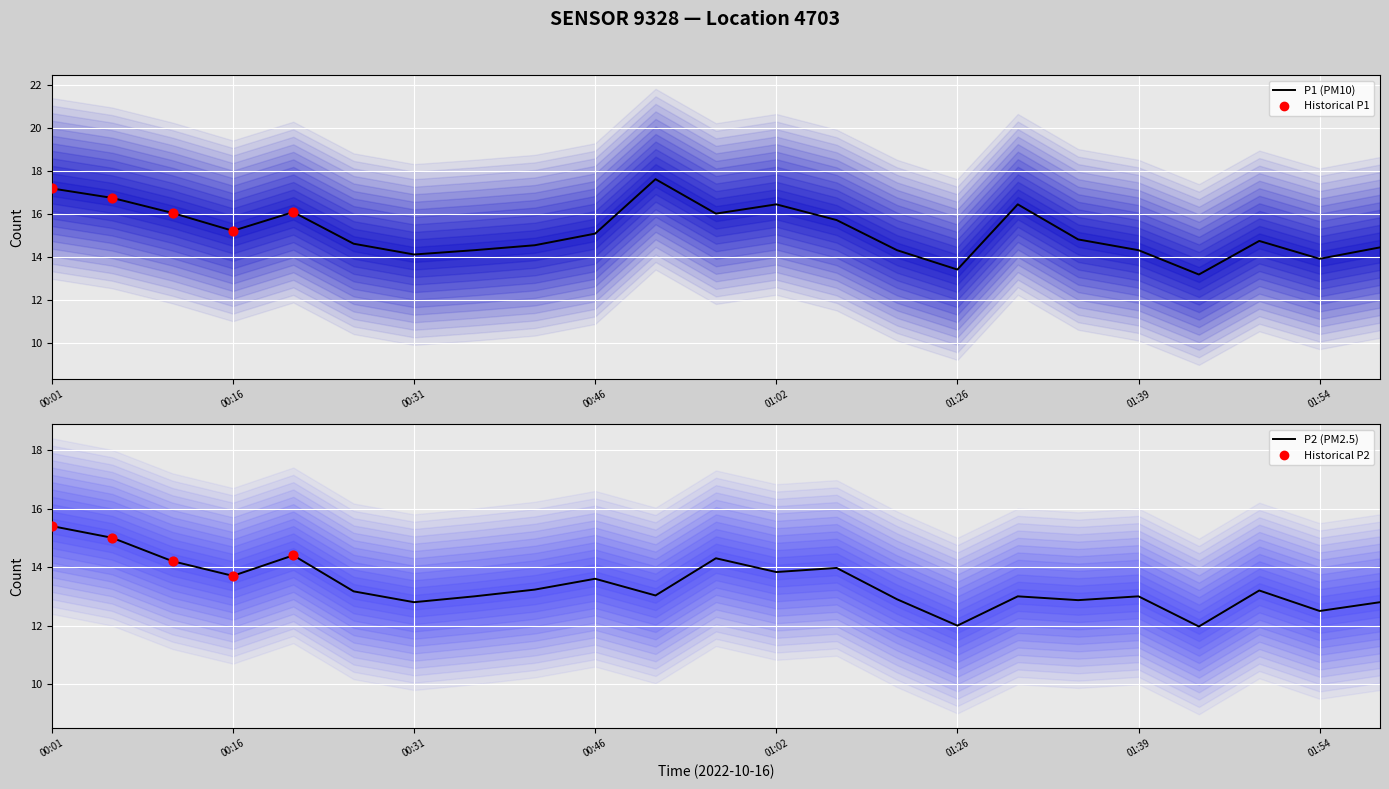

What is the total value across all series at 00:21?

30.5